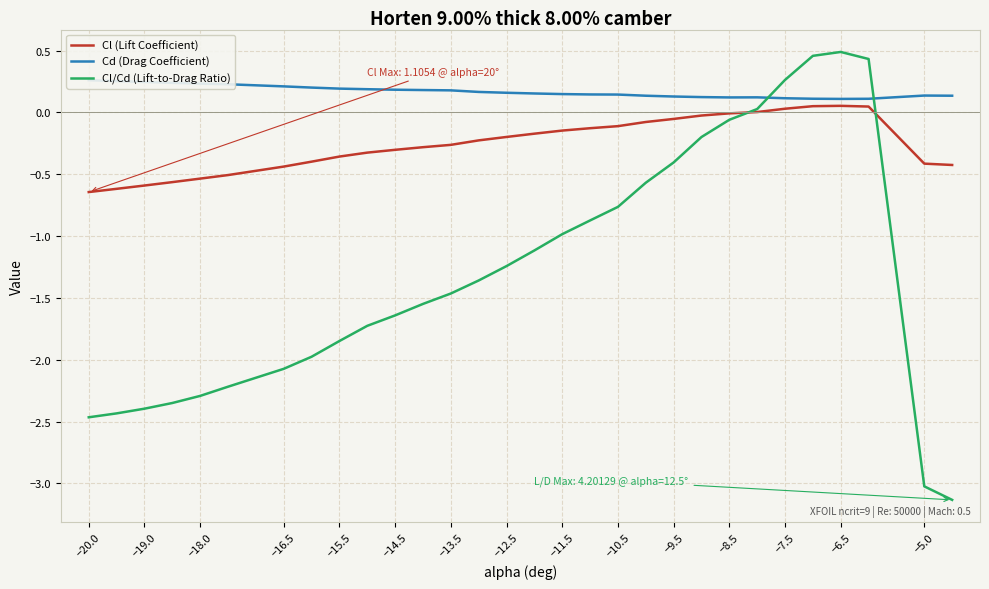

True or false: Cl/Cd (Lift-to-Drag Ratio) has a value of -2.3 at −18.0.

True